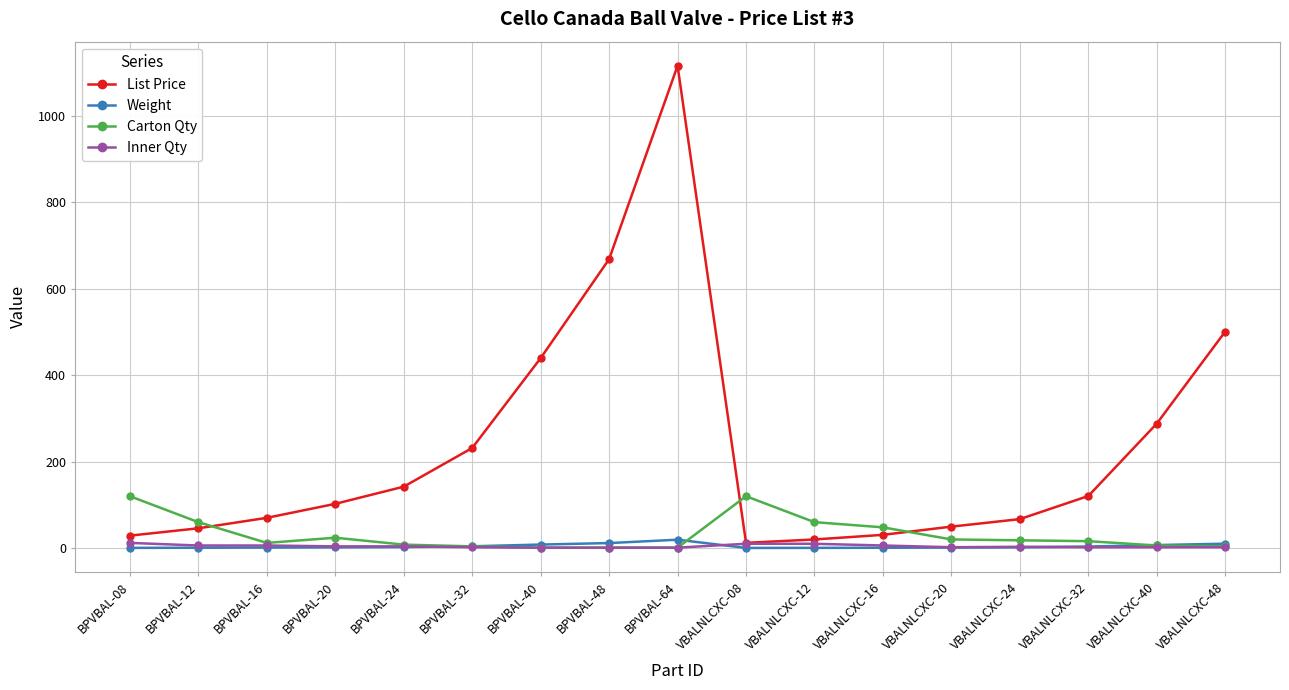

Which series has the largest range (max minus min)?

List Price